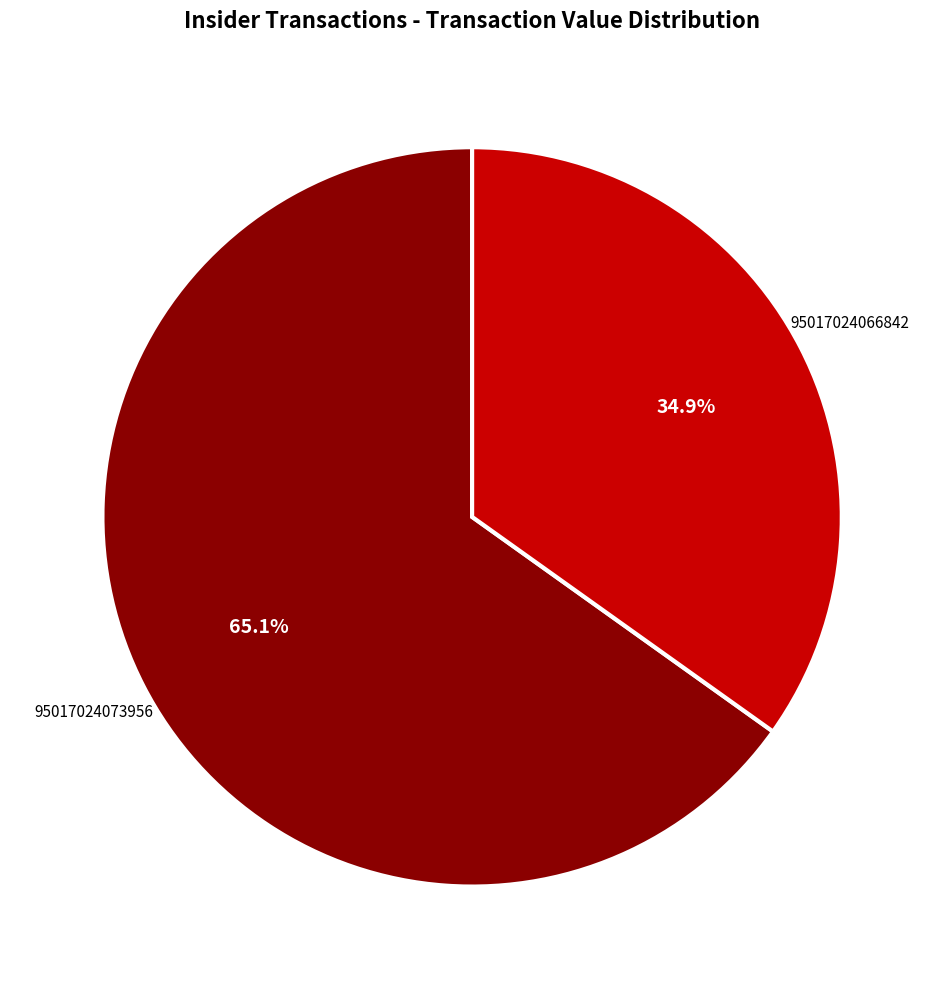

Is there any slice that represents more than half of the pie?

Yes